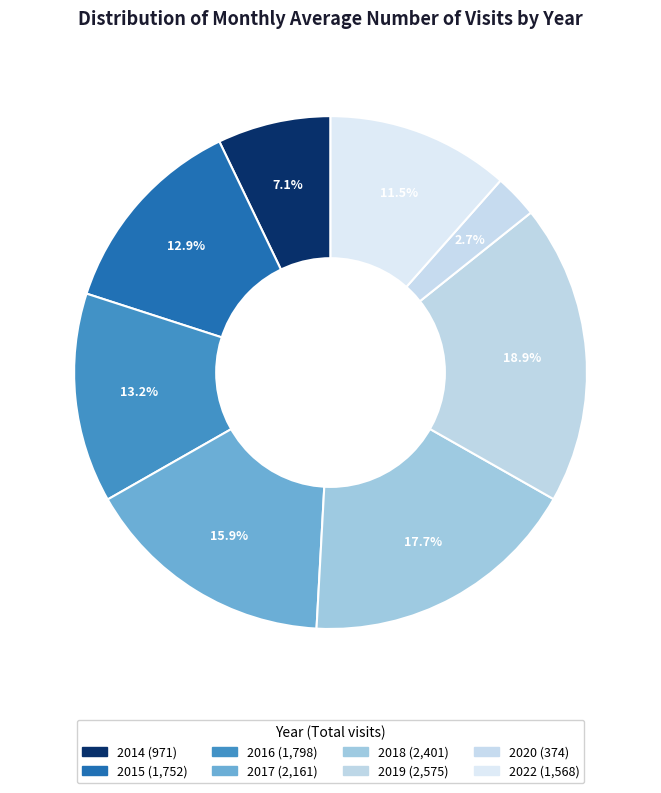

How many slices are in this pie chart?

8